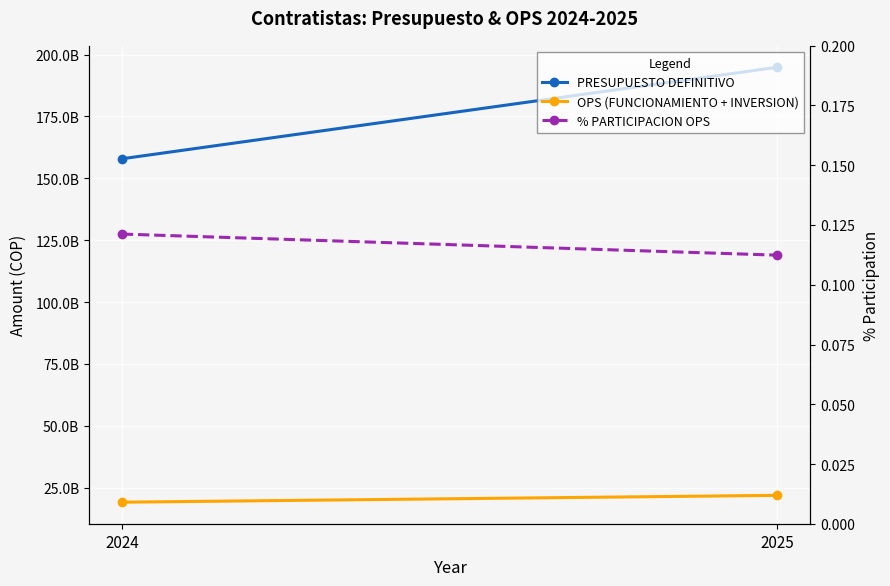

Count the OPS (FUNCIONAMIENTO + INVERSION) values in the range 19130468592 to 21893263384.

2